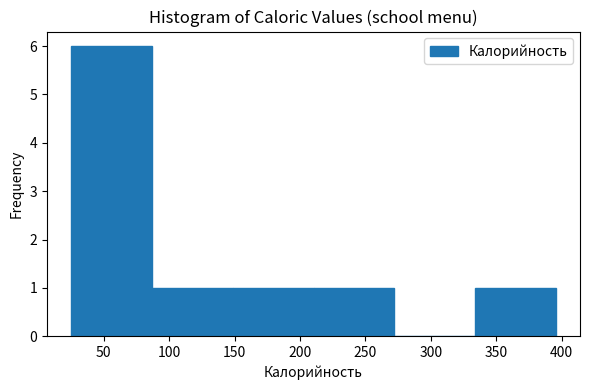

Reading left to right, list every bar in this chart as the range it spans on the x-axis followed by its height. Neither the bar edges nor the heights are printed on the chart, so give them approximately, as read against the axes.

25 to 85: 6
85 to 150: 1
150 to 210: 1
210 to 270: 1
270 to 335: 0
335 to 395: 1